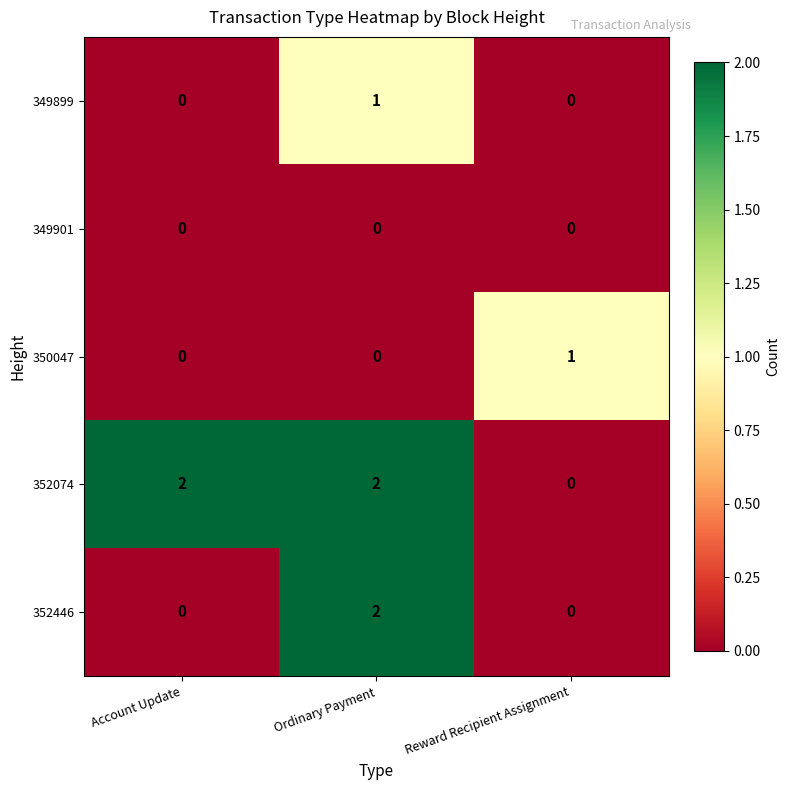

Reading left to right, transcribe all the data shown in this chart.

349899: Account Update=0	Ordinary Payment=1	Reward Recipient Assignment=0
349901: Account Update=0	Ordinary Payment=0	Reward Recipient Assignment=0
350047: Account Update=0	Ordinary Payment=0	Reward Recipient Assignment=1
352074: Account Update=2	Ordinary Payment=2	Reward Recipient Assignment=0
352446: Account Update=0	Ordinary Payment=2	Reward Recipient Assignment=0